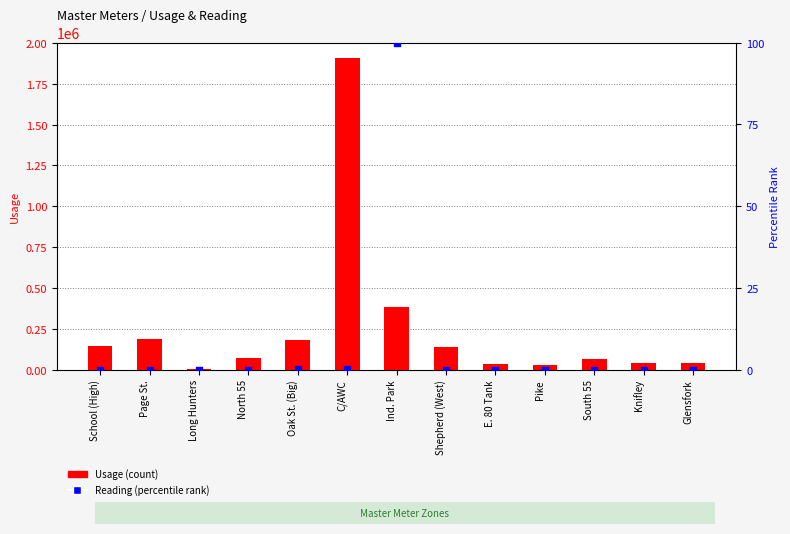

Which series contains the highest Y value?

Usage (count)